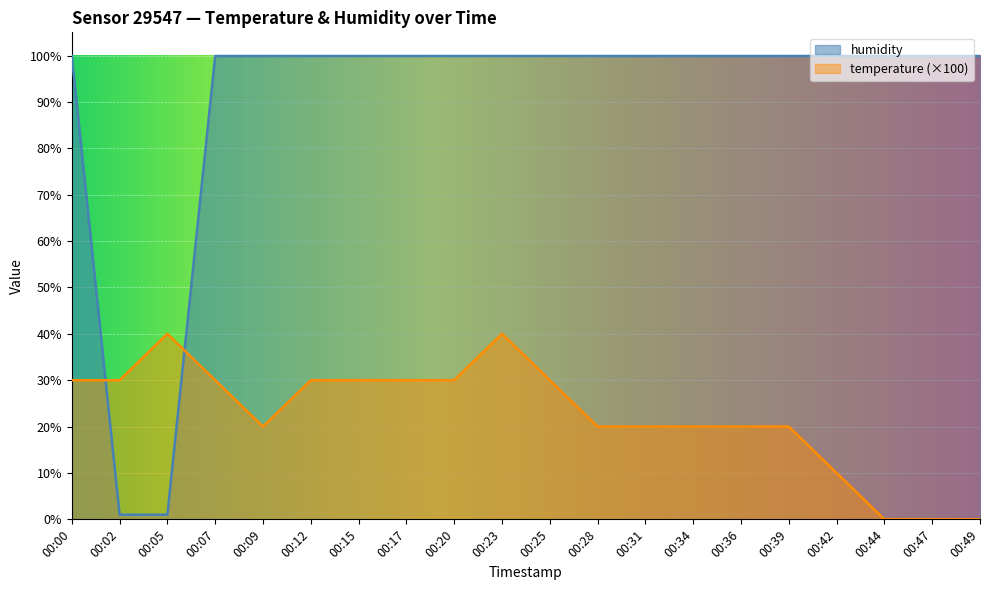

How many data points in temperature are above 30?

2